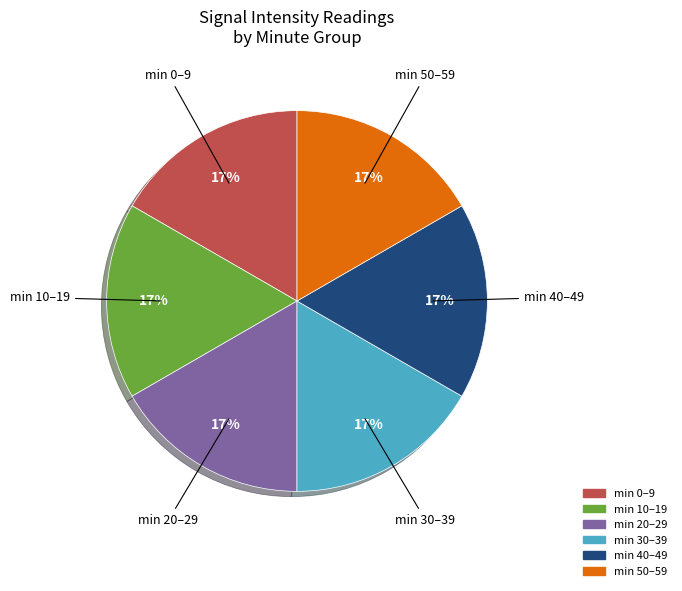

Count the number of slices in the pie.

6